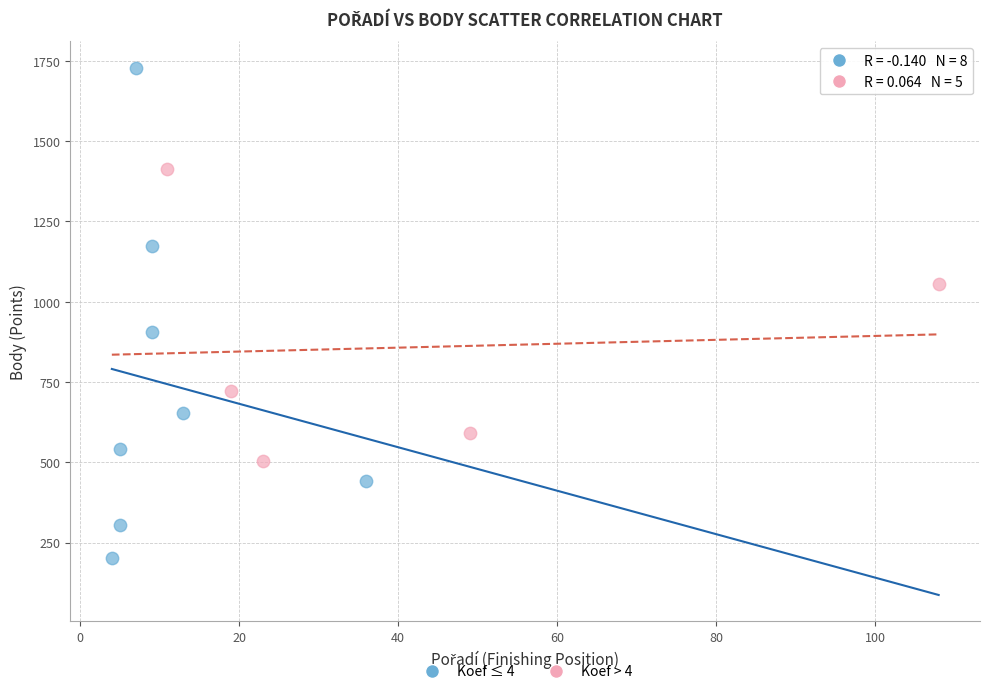

What are all the series names shown in the legend?

Koef ≤ 4, Koef > 4